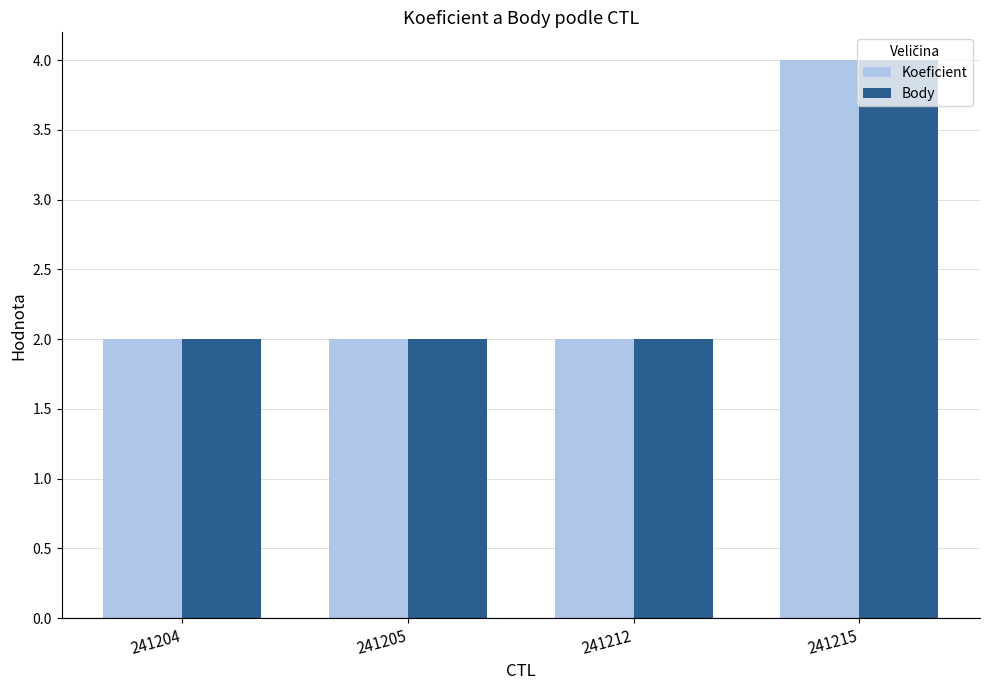

How many bars are there in each group?

2